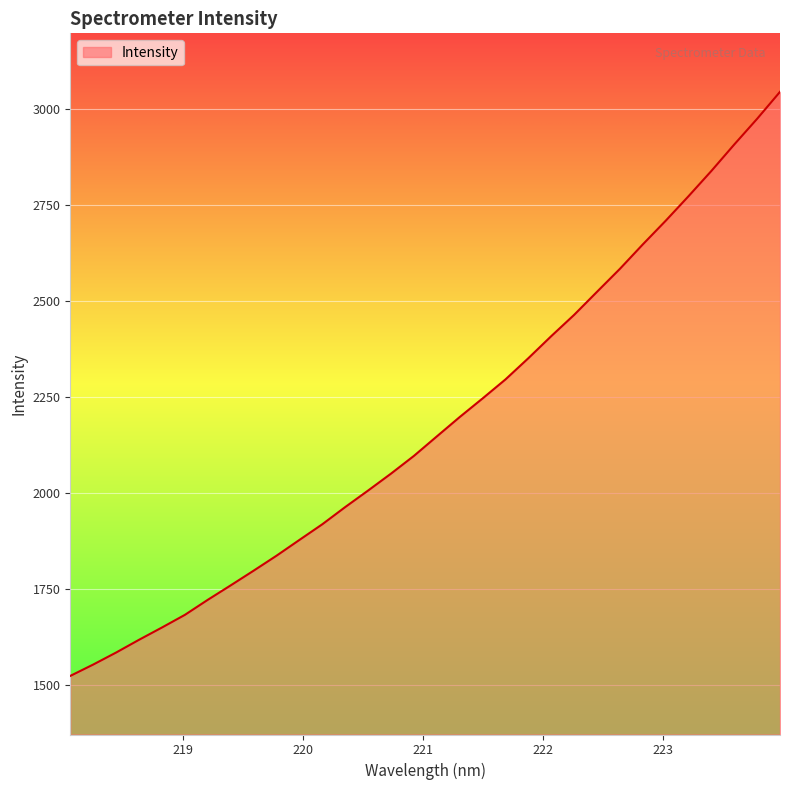

What is the difference between the maximum and minimum values?

1519.7